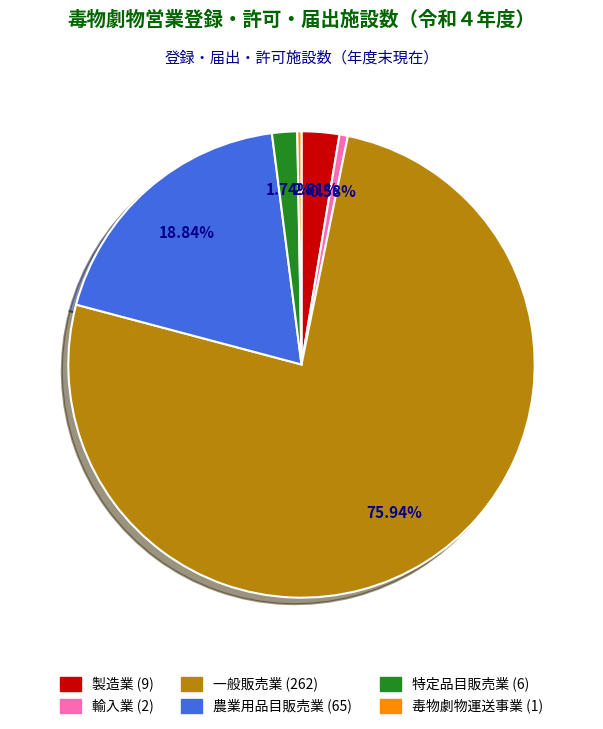

The 農業用品目販売業 slice represents 19% of the pie. True or false?

True